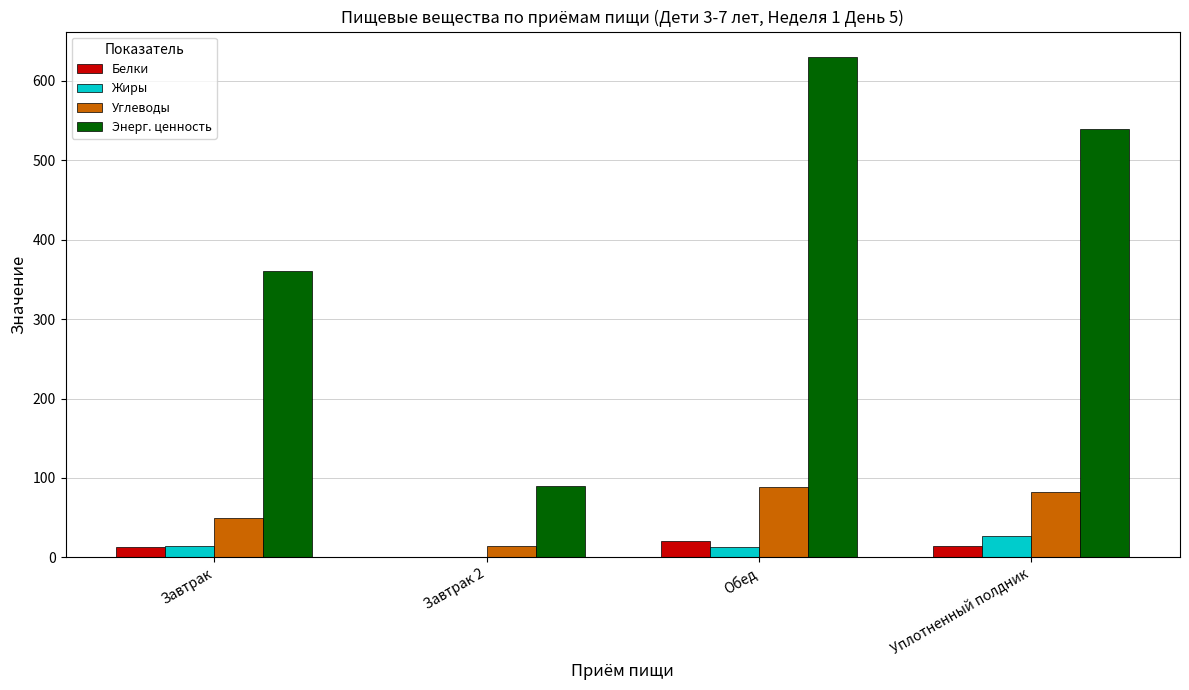

The value of Жиры at Уплотненный полдник is 27.3. True or false?

True